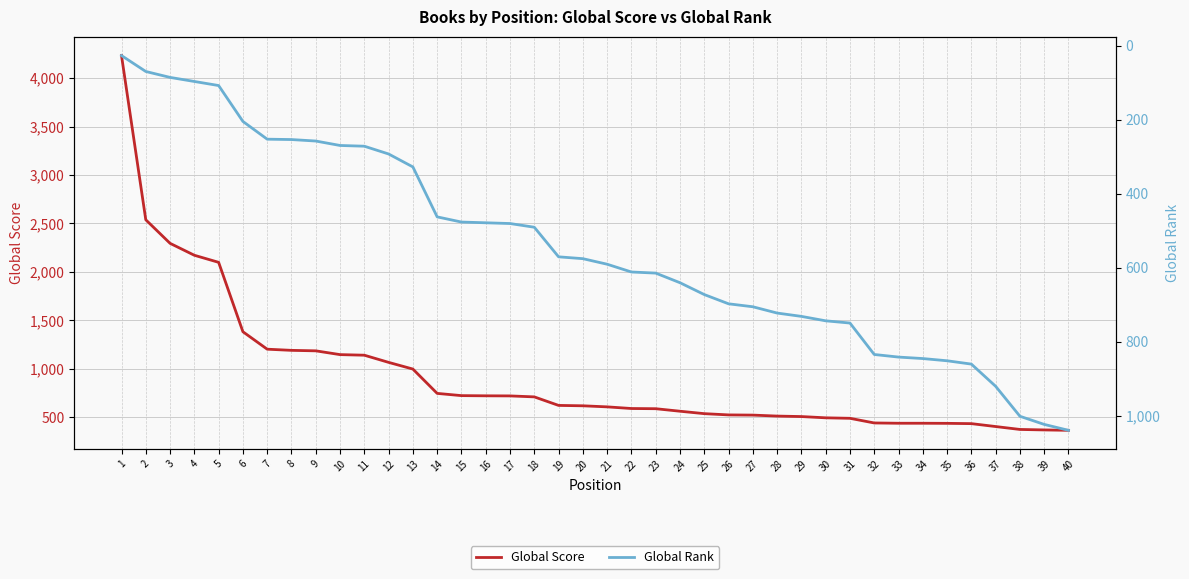

What is the minimum value shown in the chart?

27